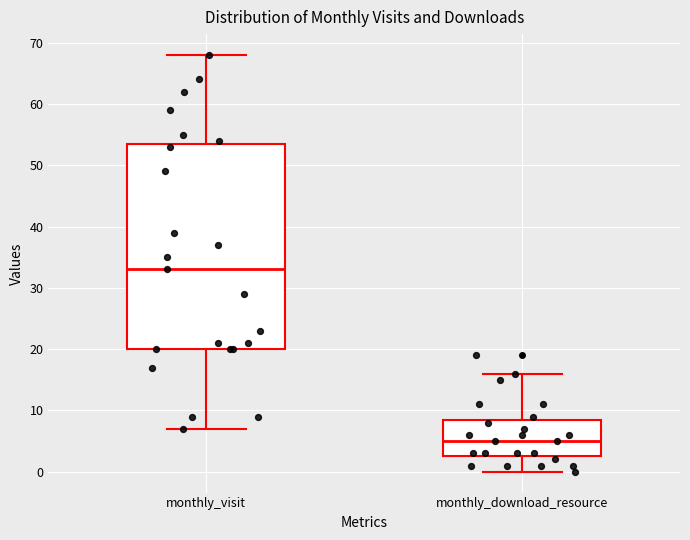

Reading left to right, read every box against the y-axis: the position of its median line, the range the box covers, and the ends of its whiskers. The values are not printed on the chart, so give them approximately, as read against the axis.

monthly_visit: median 33, box 20 to 54, whiskers 7 to 68
monthly_download_resource: median 5, box 3 to 9, whiskers 0 to 16